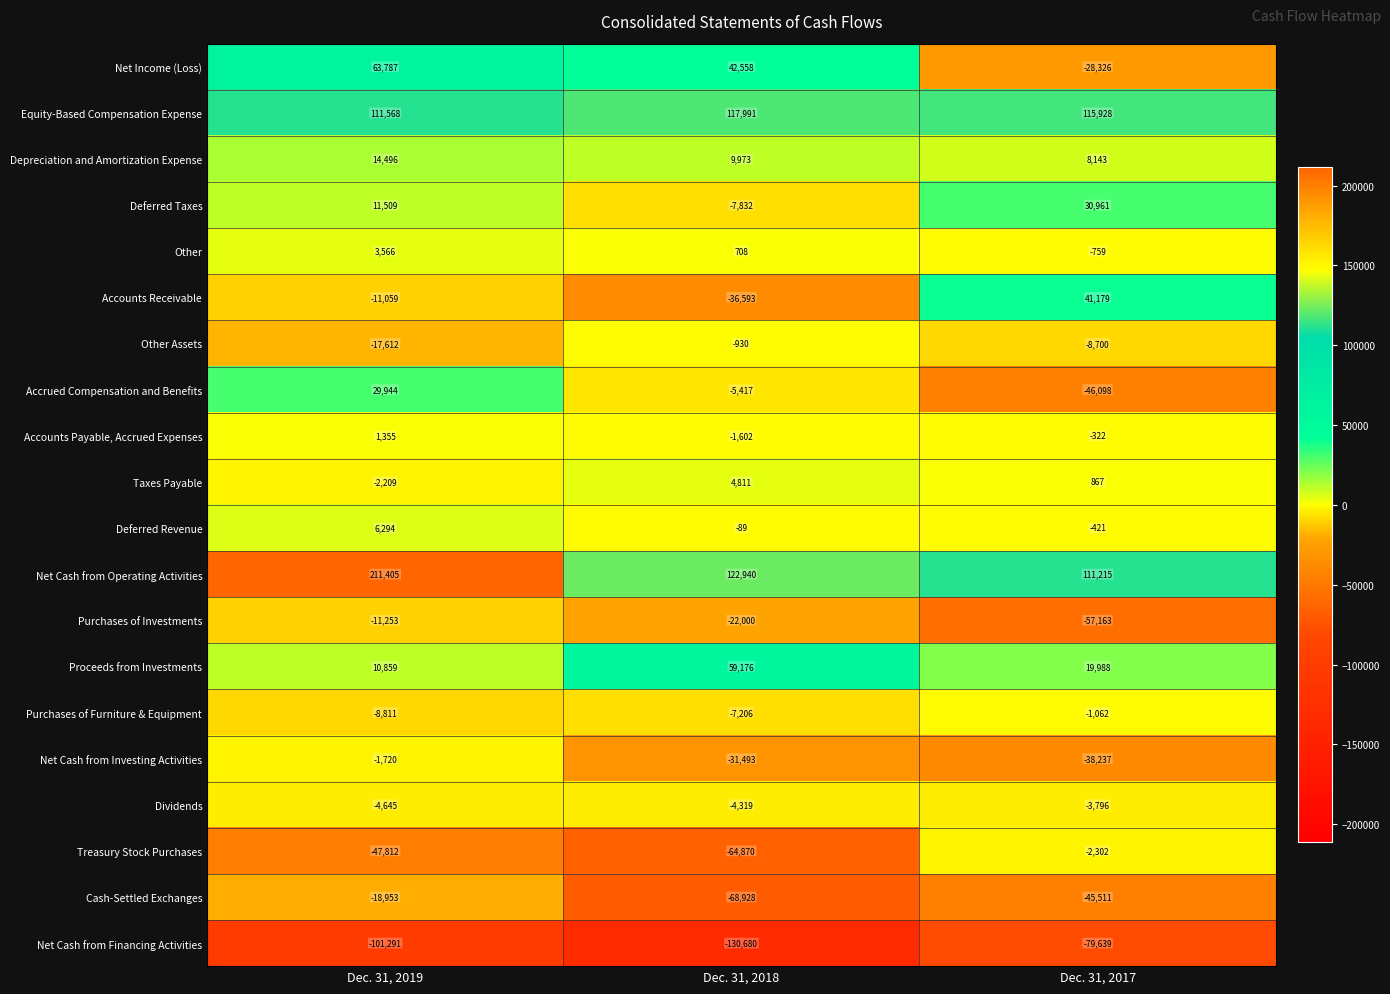

At which category is the sum across all series the highest?

Dec. 31, 2019